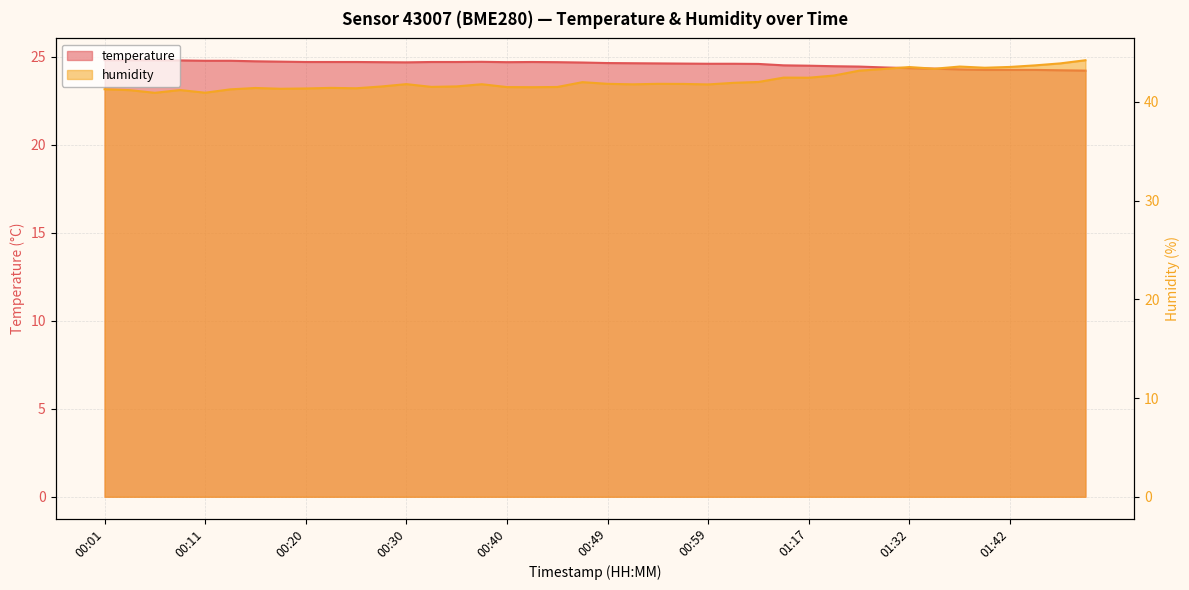

What is the total value across all series at 00:08?

66.0